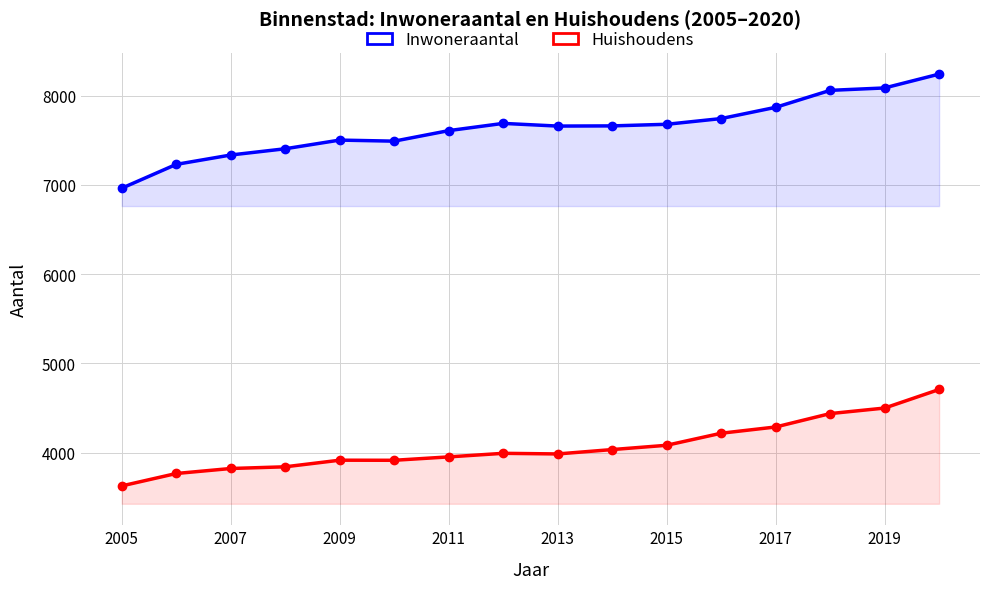

At which category does the chart reach its minimum across all series?

2005